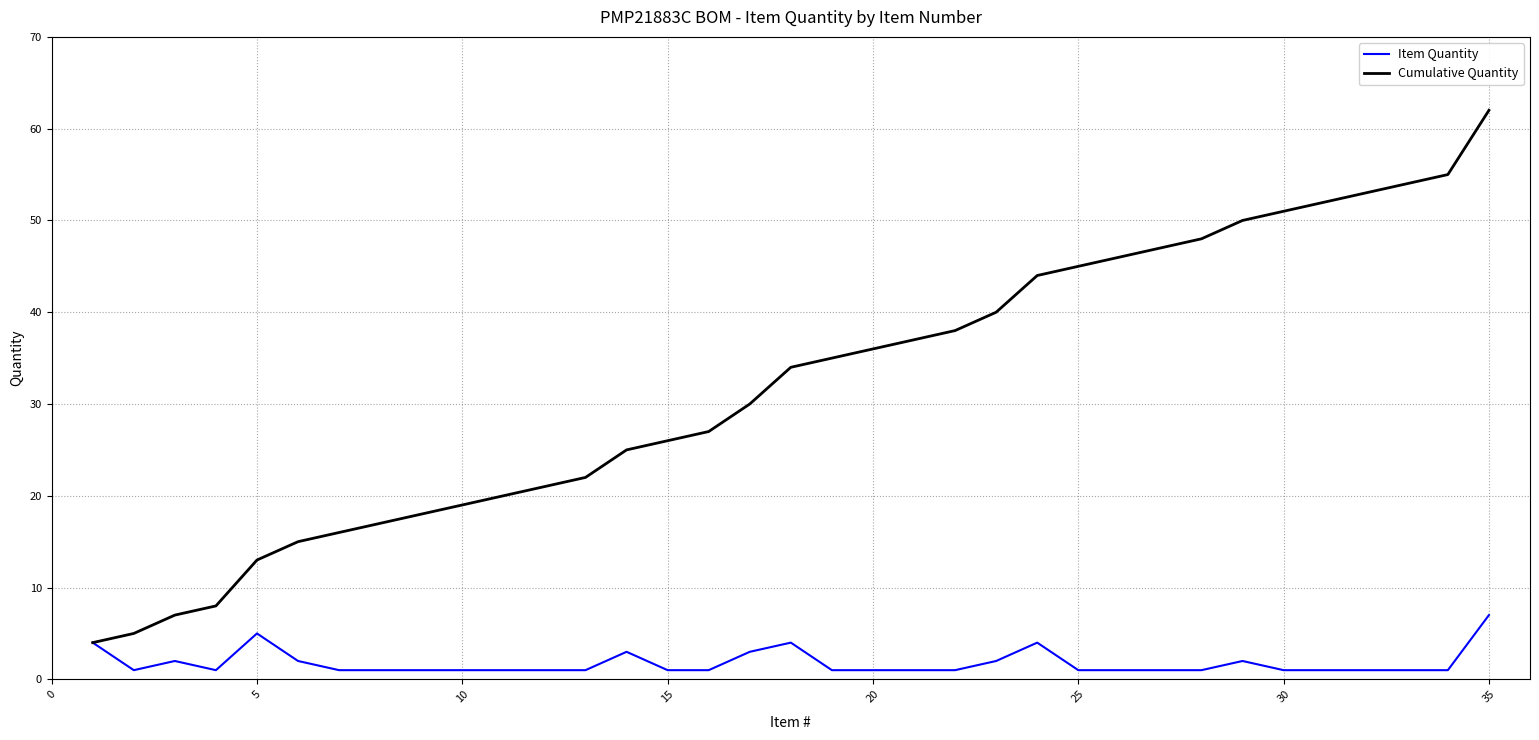

Which series has the largest range (max minus min)?

Cumulative Quantity